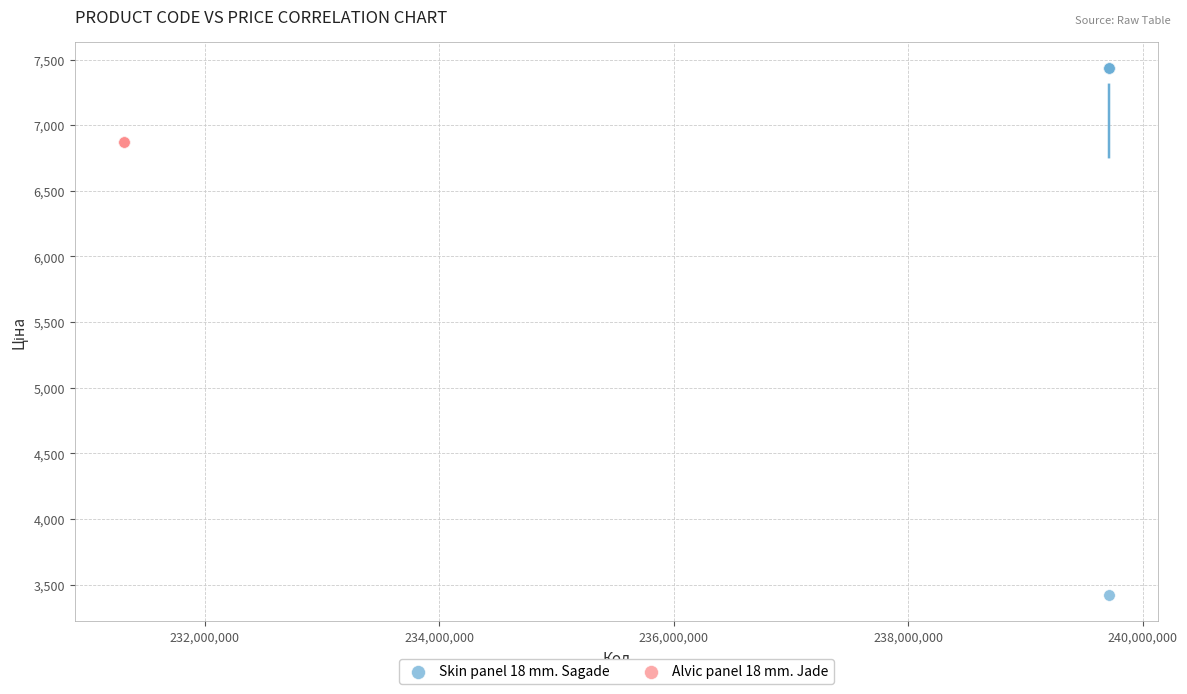

Which series reaches the minimum Y coordinate?

Skin panel 18 mm. Sagade